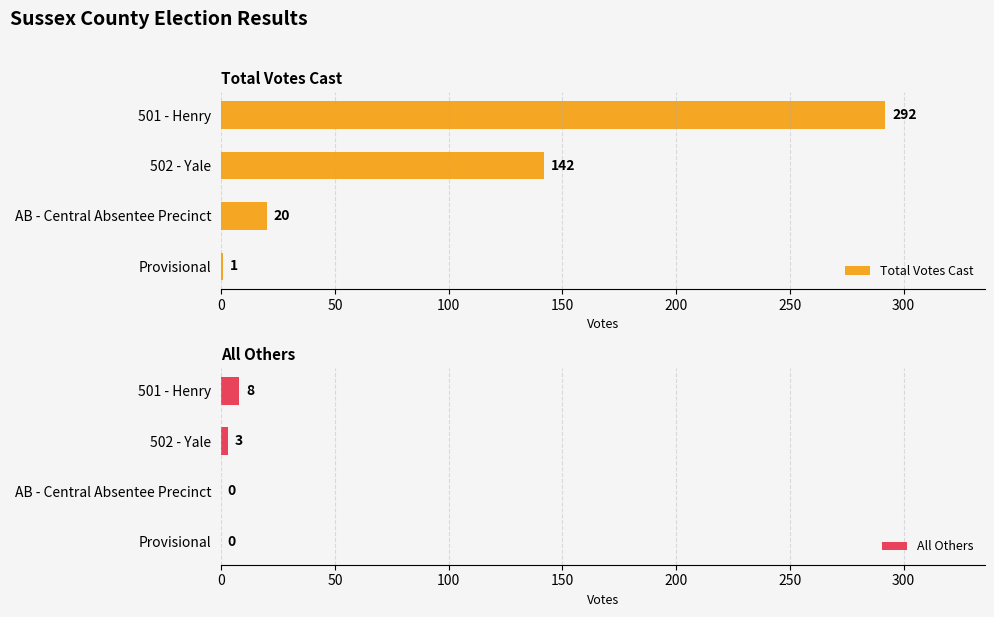

At which label is All Others closest to 4?

502 - Yale